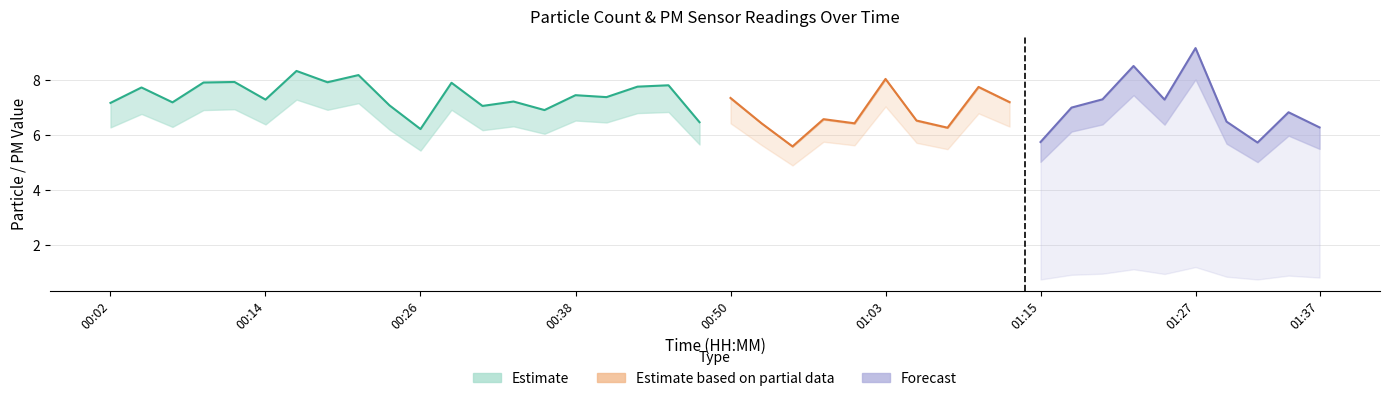

Which has a higher value, 00:36 or 00:07?

00:07